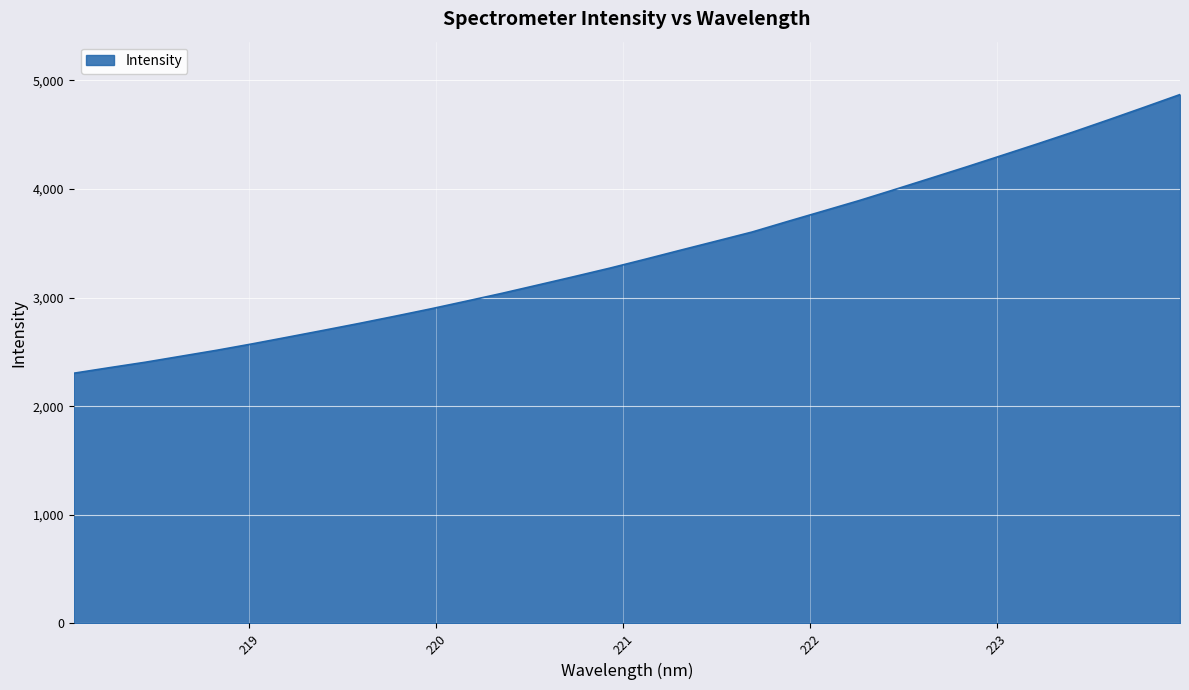

What is the smallest value displayed?

2303.5